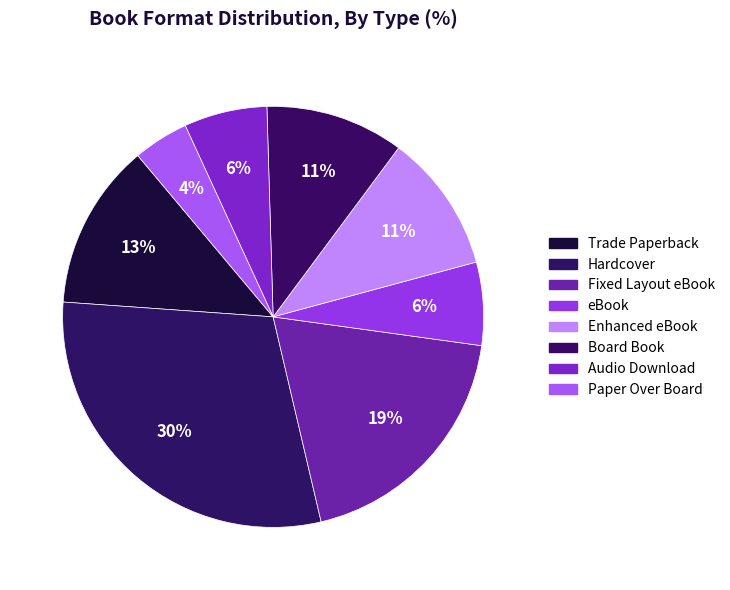

How many slices are in this pie chart?

8